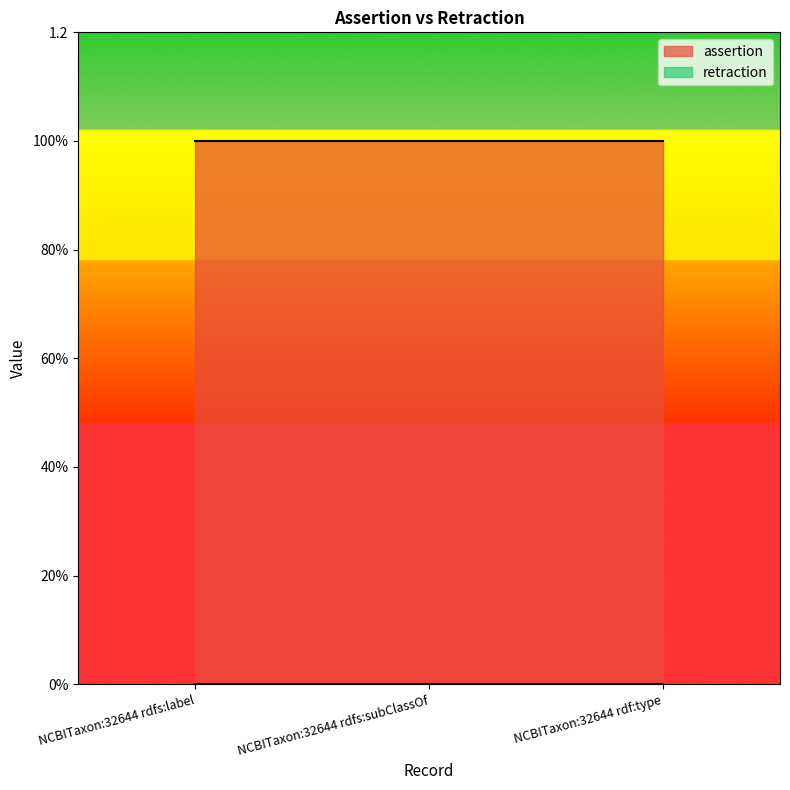

At which label is assertion closest to 1?

NCBITaxon:32644 rdfs:label